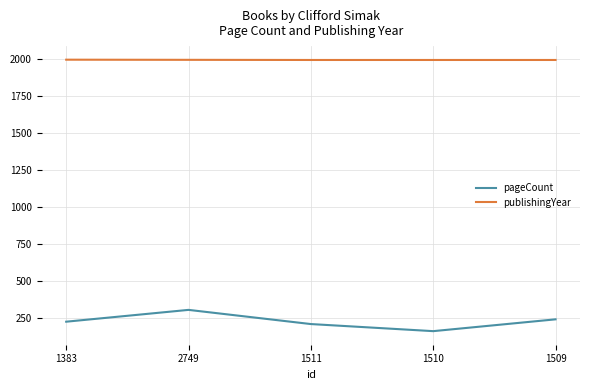

What is the spread (max minus min) of values at 1383?

1774